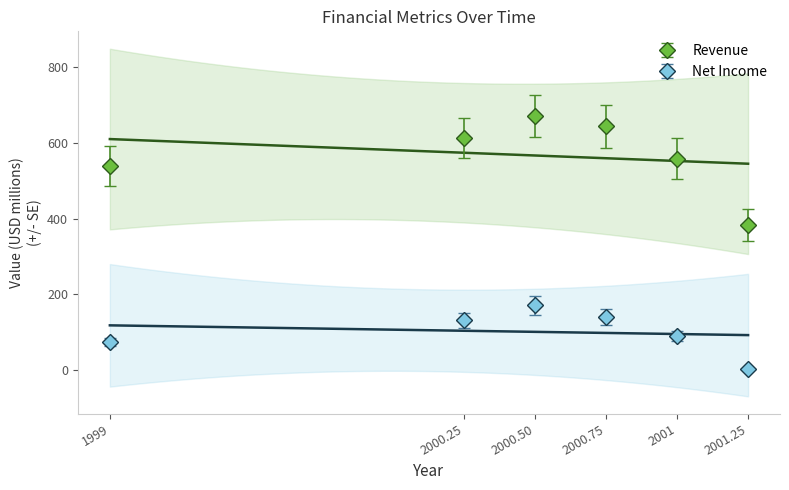

True or false: Net Income and Revenue cross at least once.

False